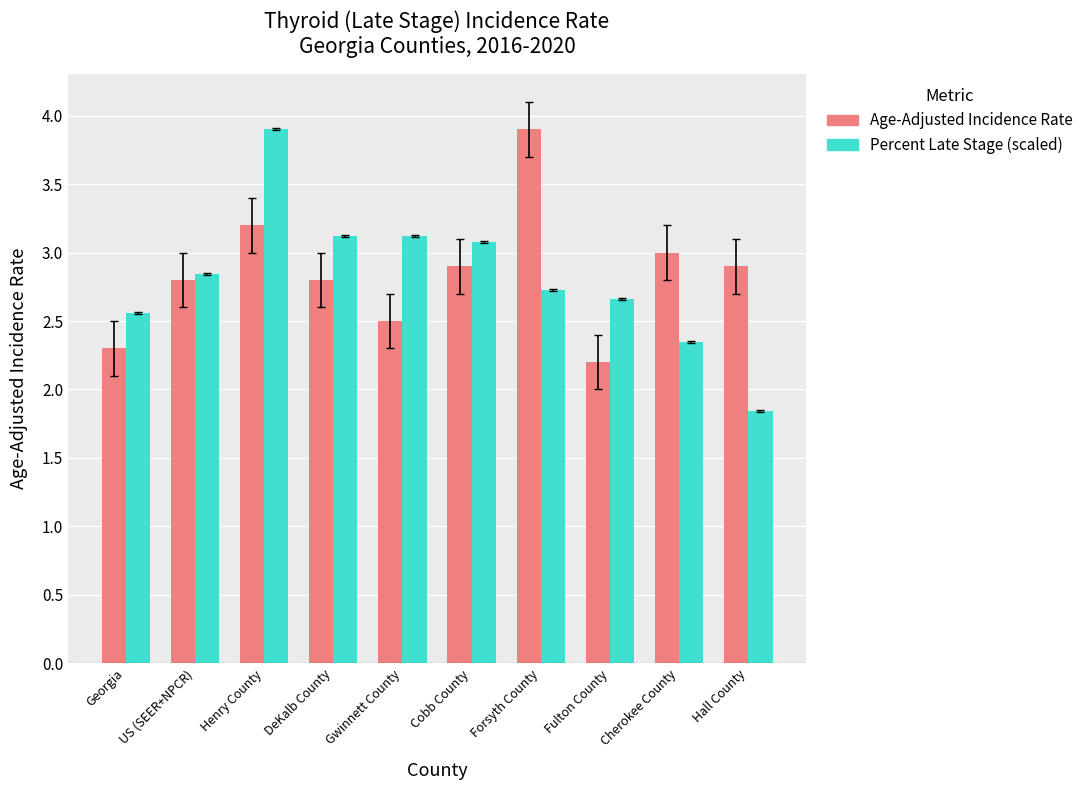

What is the average value of the Age-Adjusted Incidence Rate series?

2.9